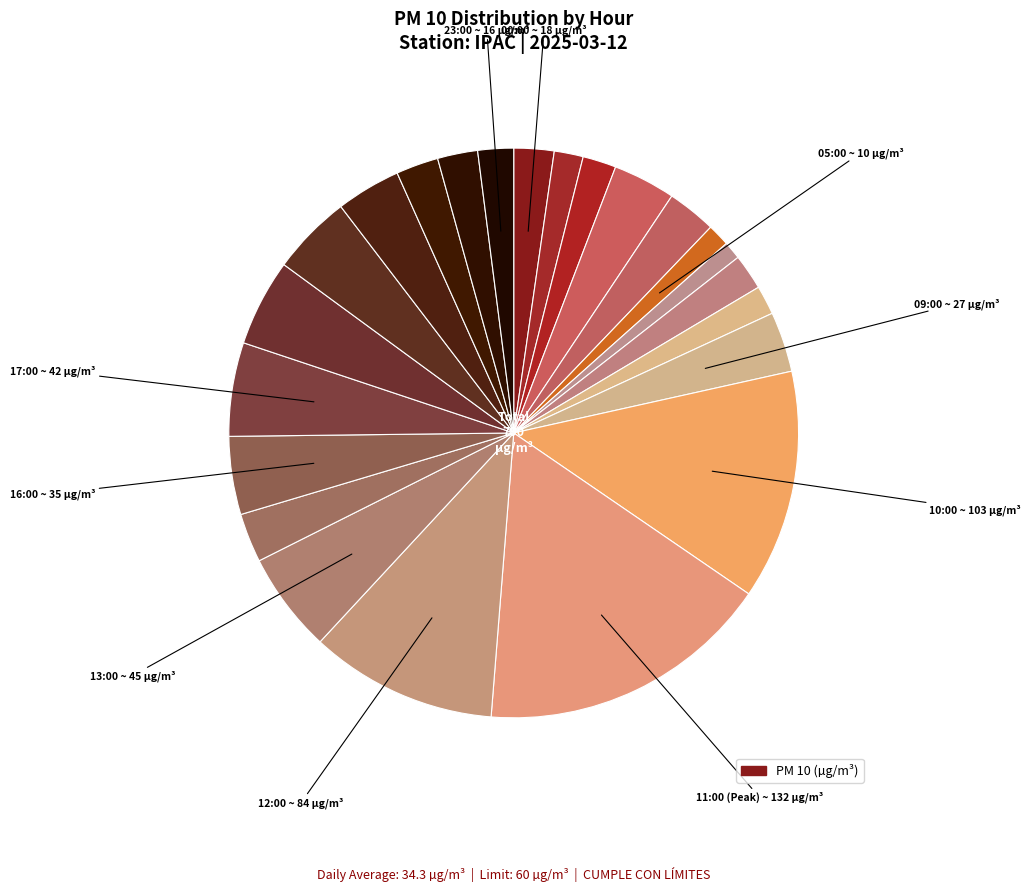

How many segments does this pie chart have?

23